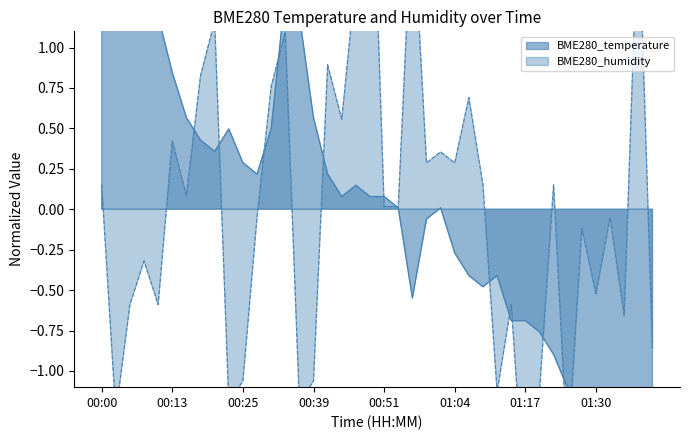

What is the approximate value of BME280_humidity at 00:28?

-0.1